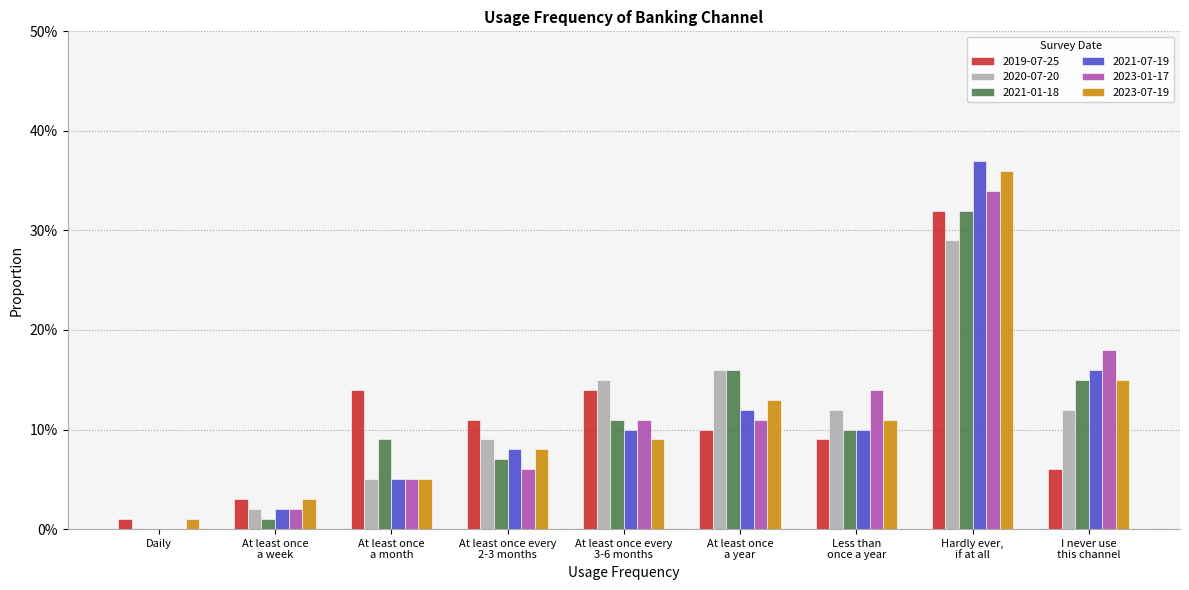

Are the bars horizontal?

No